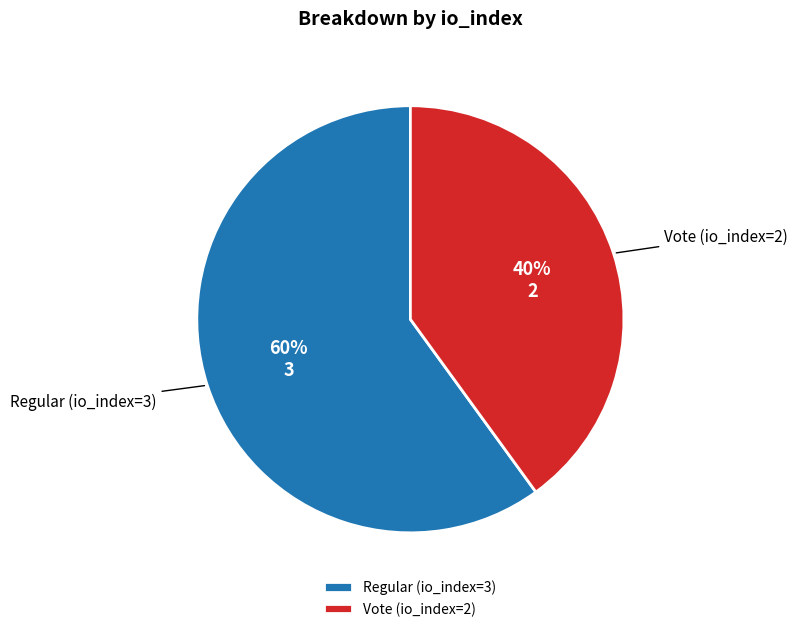

Which category accounts for the majority?

Regular (io_index=3)